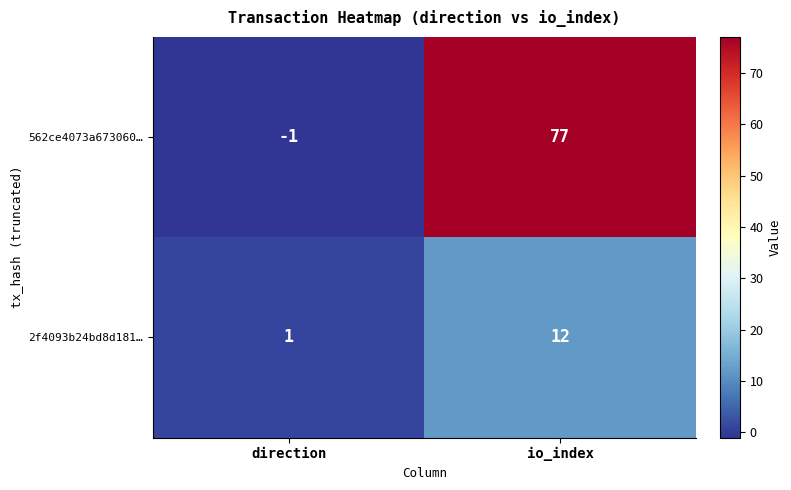

Reading left to right, what are all the values shown in this chart?

562ce4073a673060…: direction=-1	io_index=77
2f4093b24bd8d181…: direction=1	io_index=12